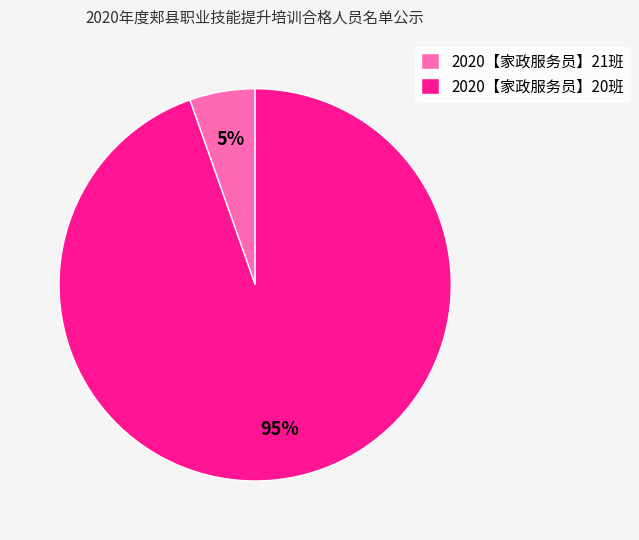

Between 2020【家政服务员】20班 and 2020【家政服务员】21班, which is larger?

2020【家政服务员】20班